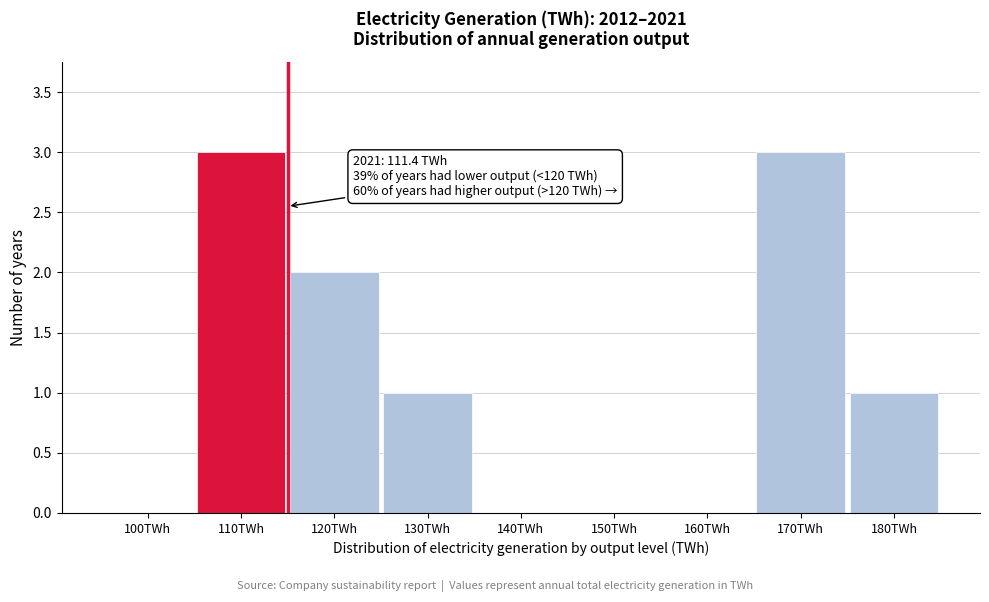

Reading left to right, transcribe all the data shown in this chart.

100TWh=0	110TWh=3	120TWh=2	130TWh=1	140TWh=0	150TWh=0	160TWh=0	170TWh=3	180TWh=1